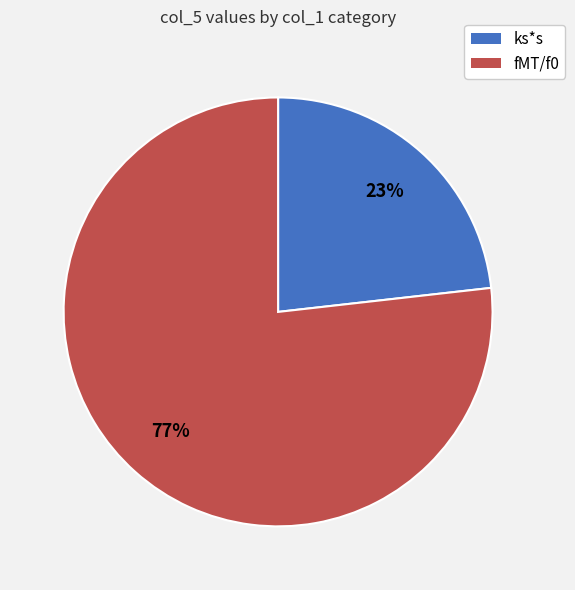

What is the majority slice?

fMT/f0